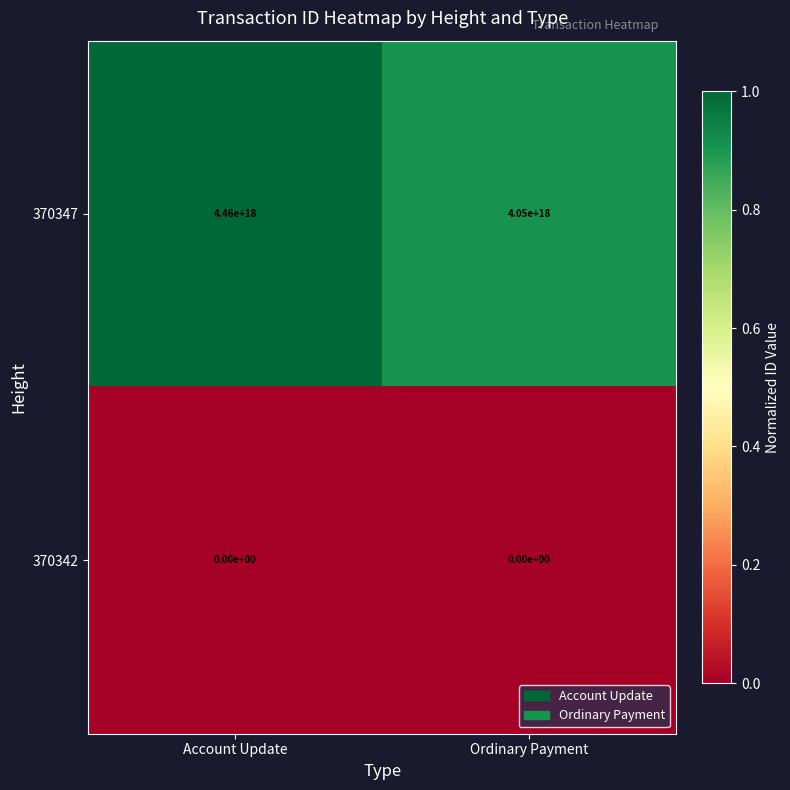

Which category has the highest value across all series?

Account Update